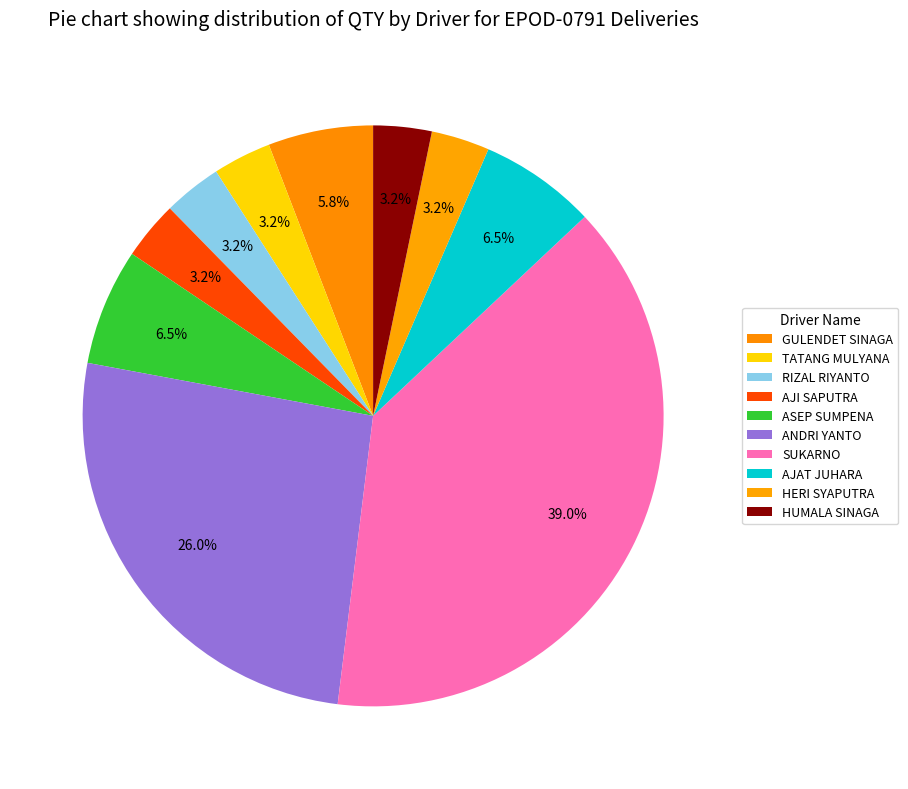

To the nearest percent, what percentage of the pie is HERI SYAPUTRA?

3%